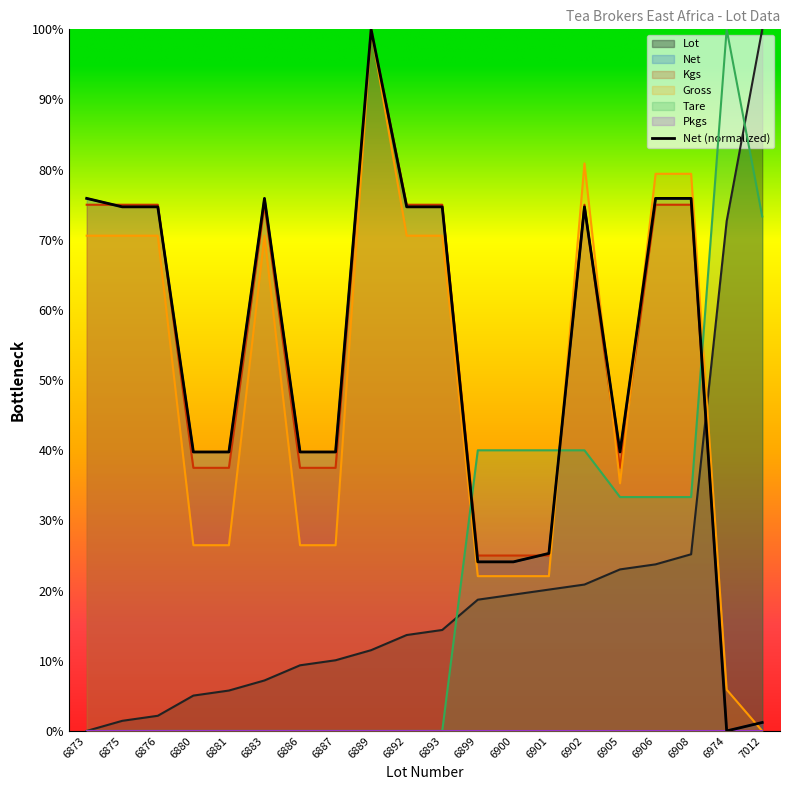

At which category does Net reach its first local peak?

6883